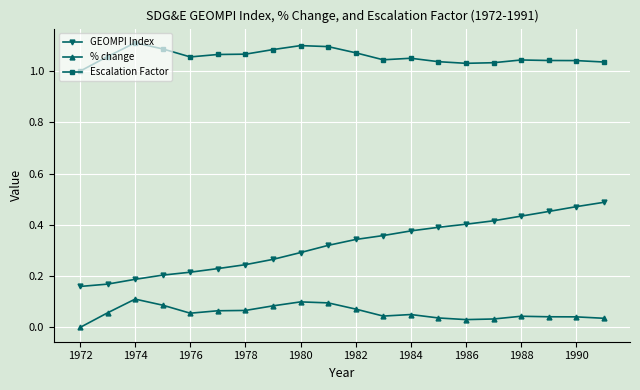

Which series has the largest range (max minus min)?

GEOMPI Index